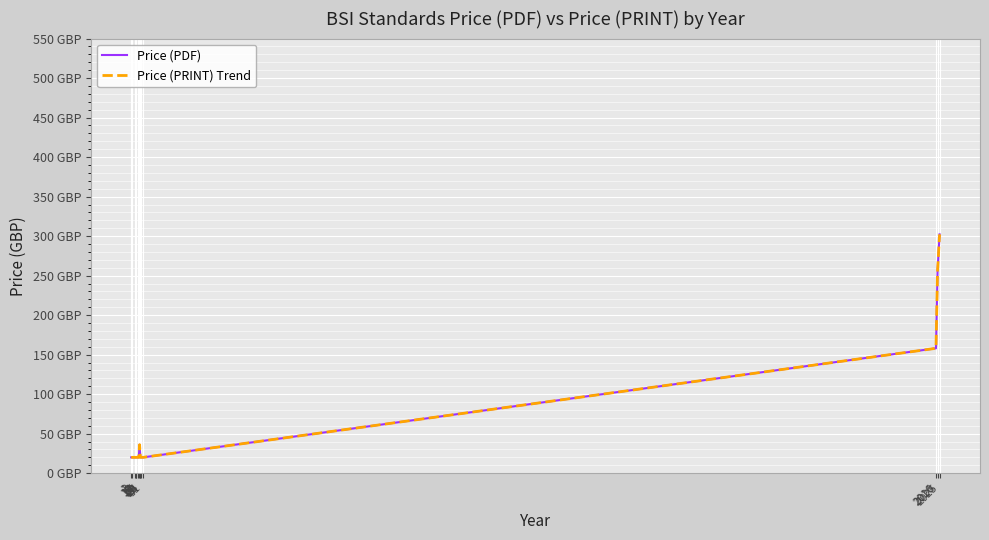

What is the value of the Price (PDF) point at the 5th from the left?

20.0